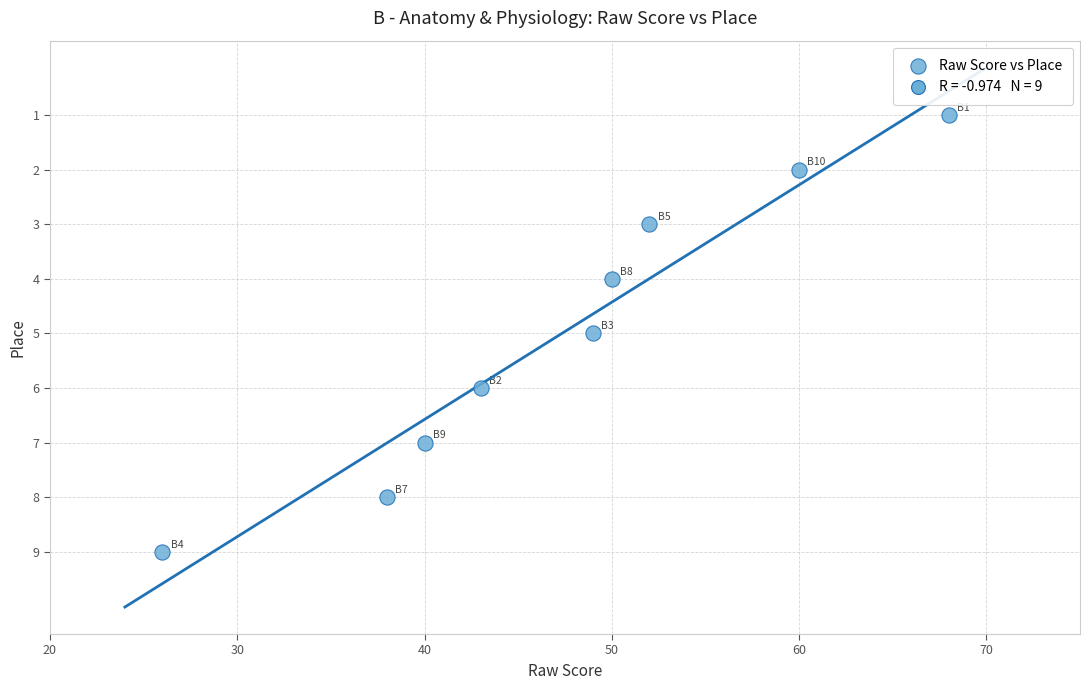

What is the range of X values (max minus min)?

42